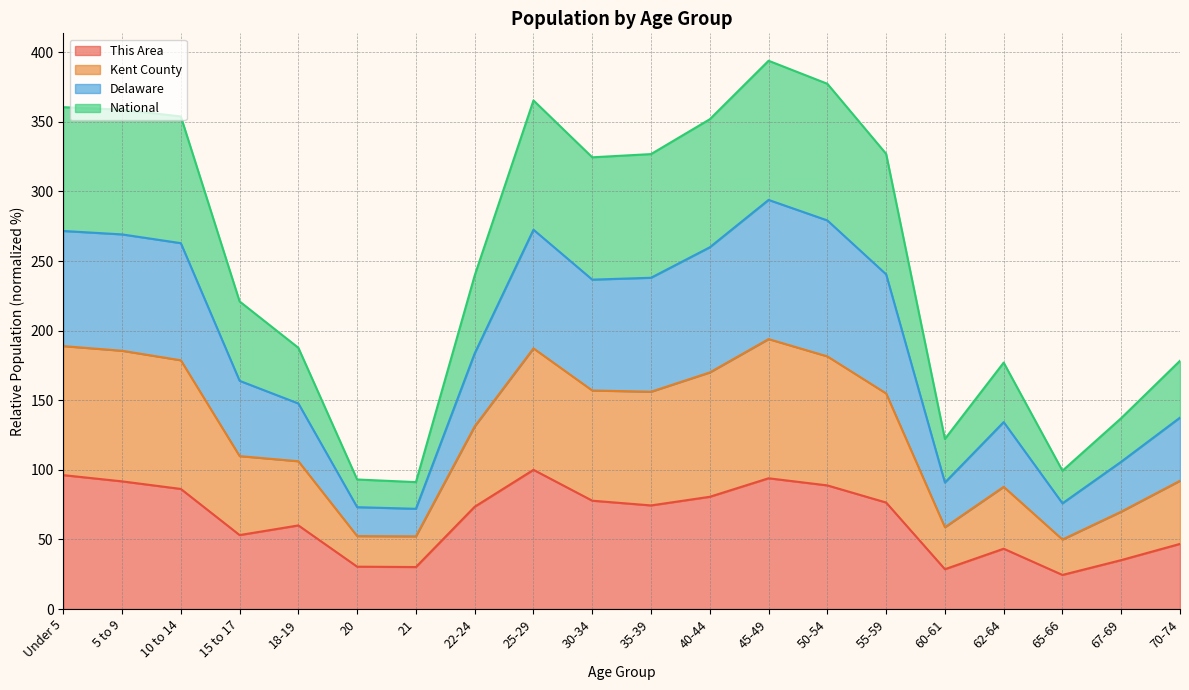

At which category is the sum across all series the highest?

45-49